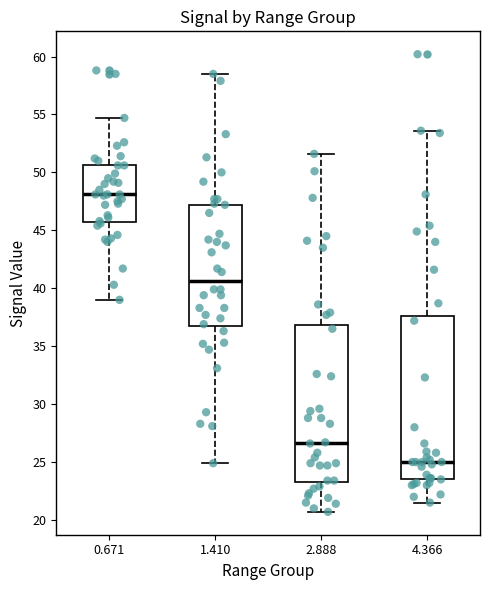

Where is the upper edge of the box at x = 4.366 on the y-axis? The values are not printed on the chart, so give them approximately, as read against the axis.

37.5